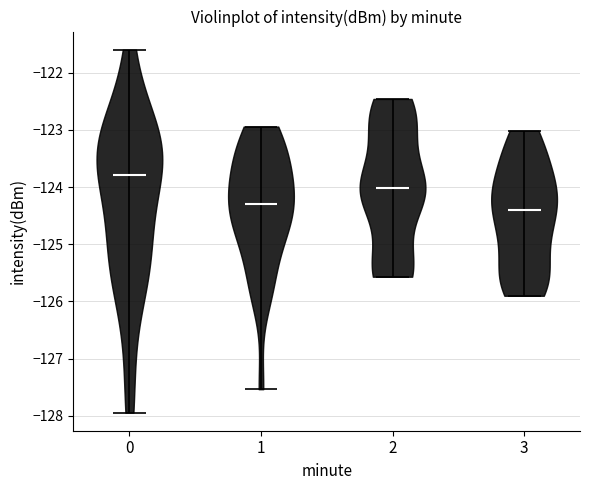

What is the highest point the violin at x = 1 reaches on the y-axis? The values are not printed on the chart, so give them approximately, as read against the axis.

-122.9